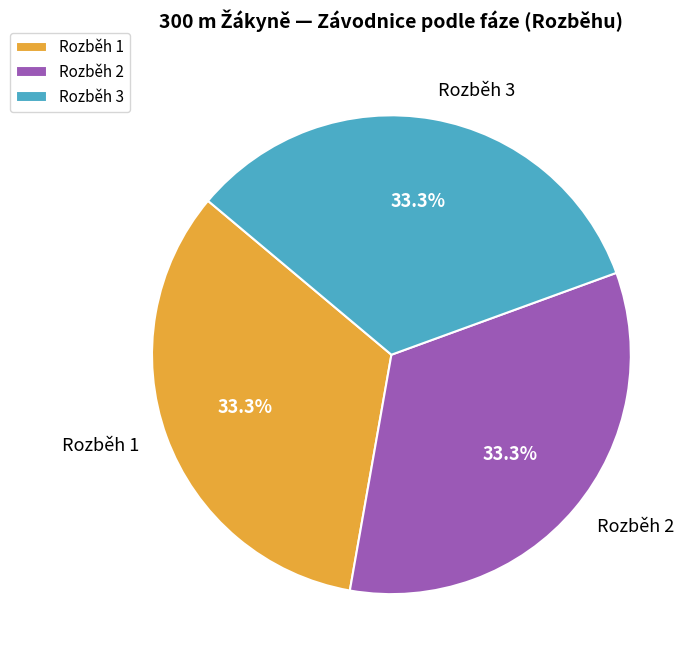

What portion of the pie excludes Rozběh 3?

66.7%